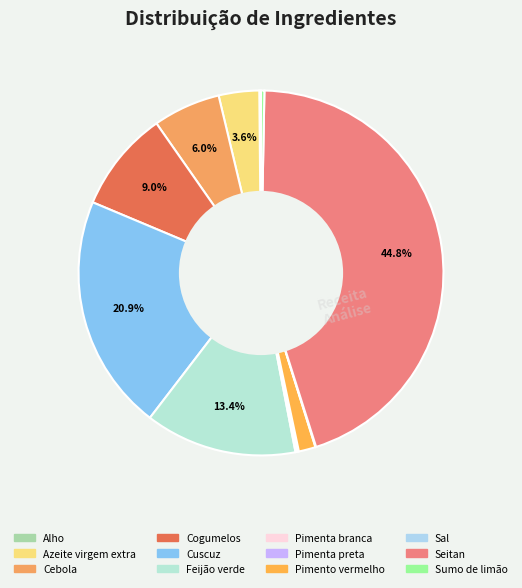

Which category has the smallest portion of the pie?

Sal